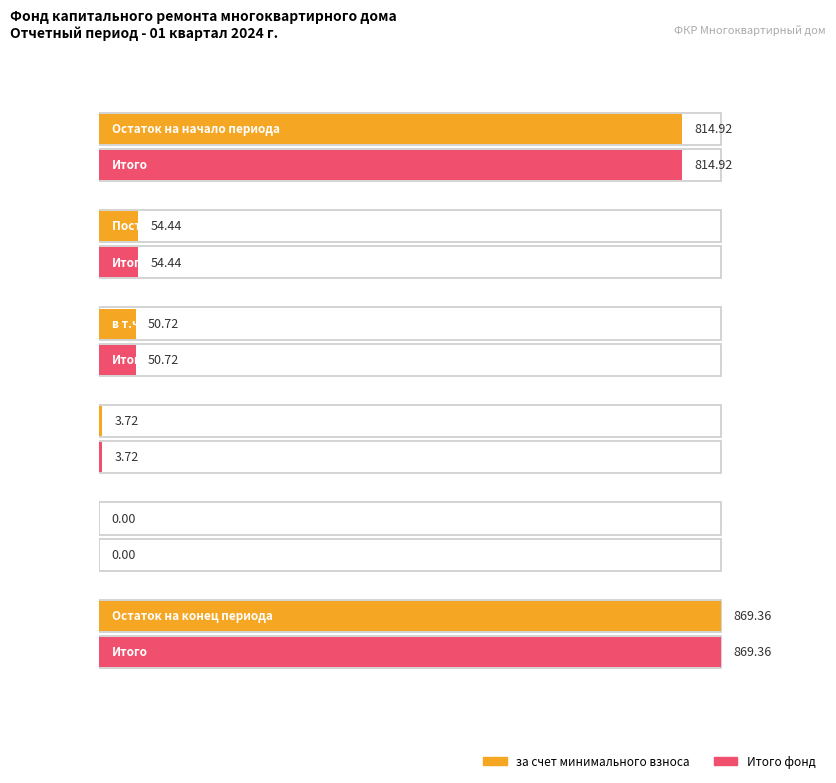

Count the number of categories in the chart.

6